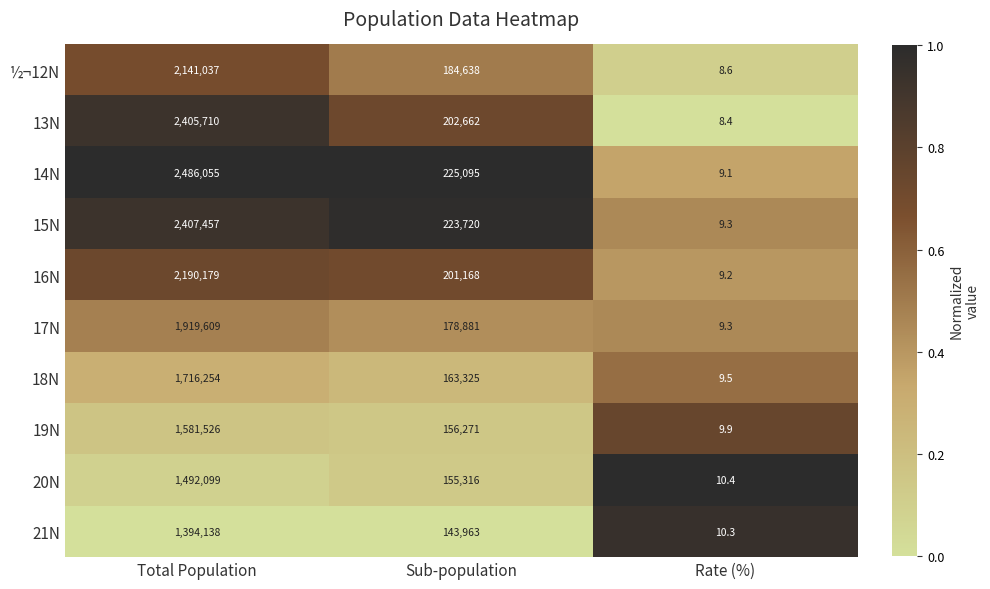

What is the total value across all series at Rate (%)?

94.0